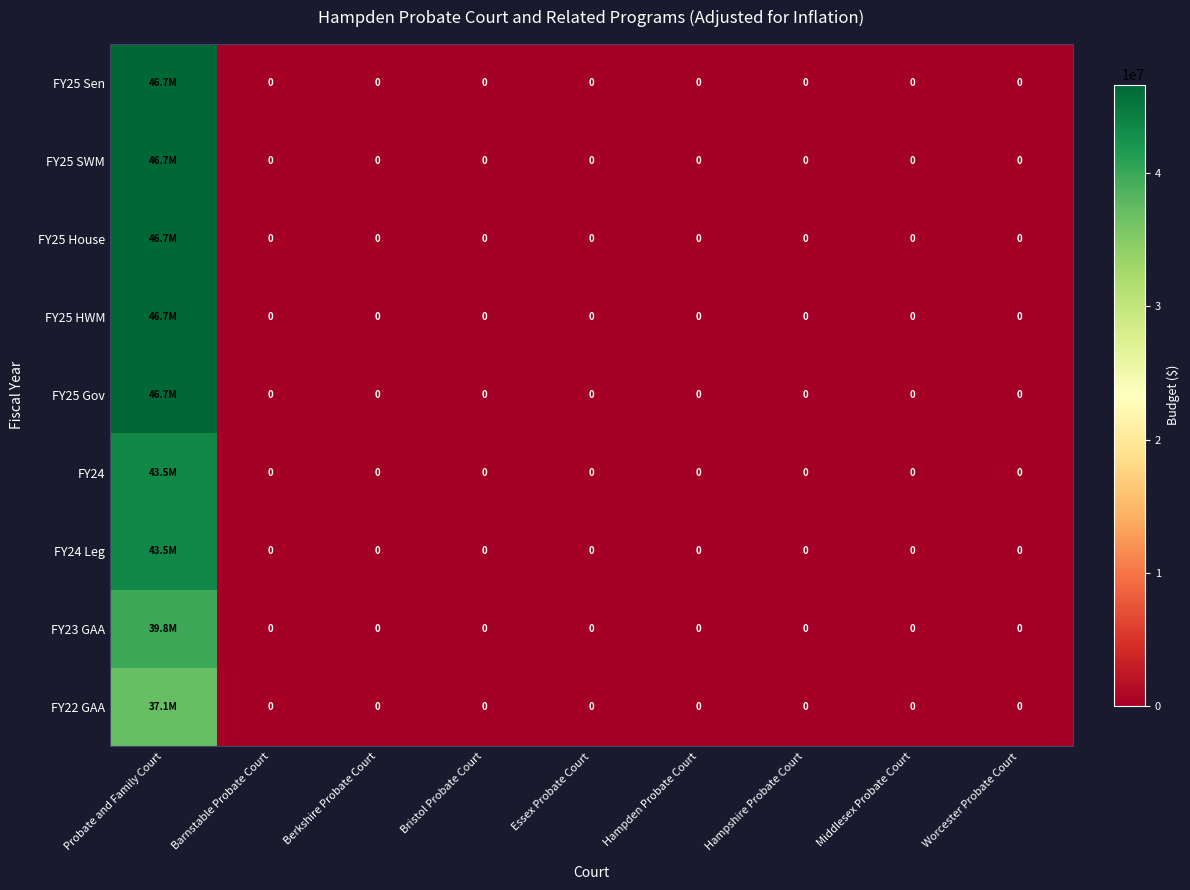

List the series in order of their peak value, highest first.

FY25 Sen, FY25 SWM, FY25 House, FY25 HWM, FY25 Gov, FY24, FY24 Leg, FY23 GAA, FY22 GAA